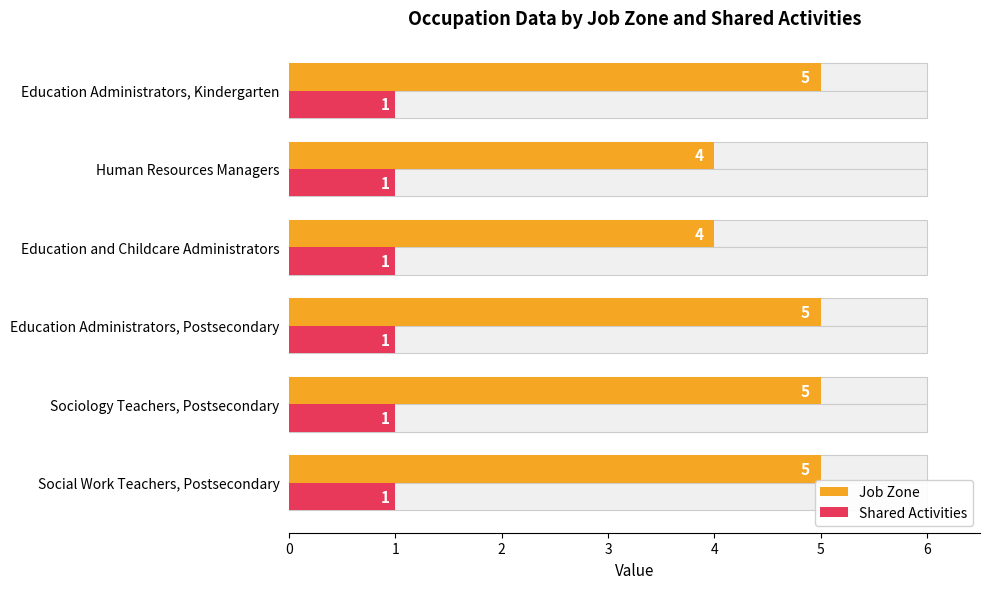

The value of Job Zone at Human Resources Managers is 4.0. True or false?

True